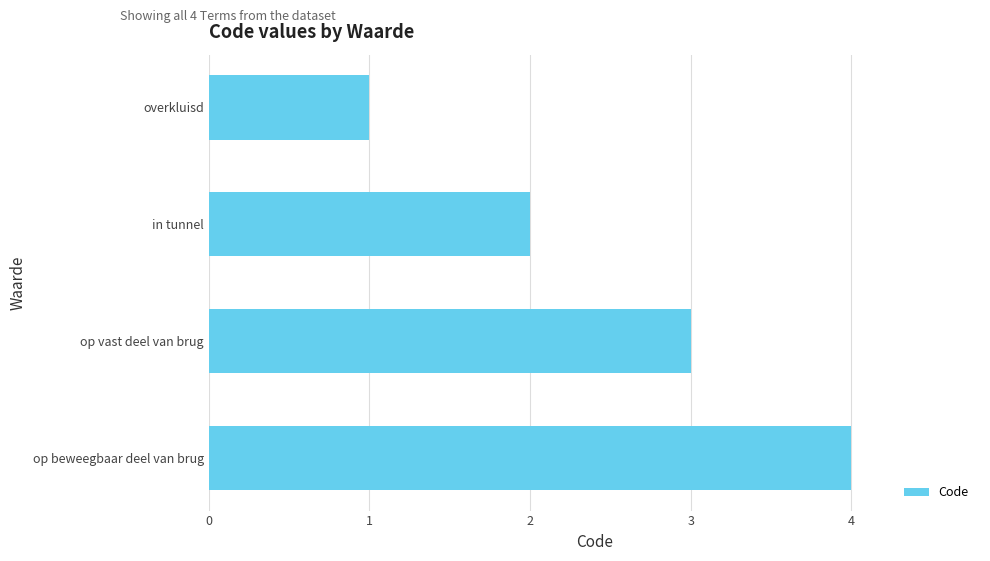

What position from the top is op vast deel van brug?

3